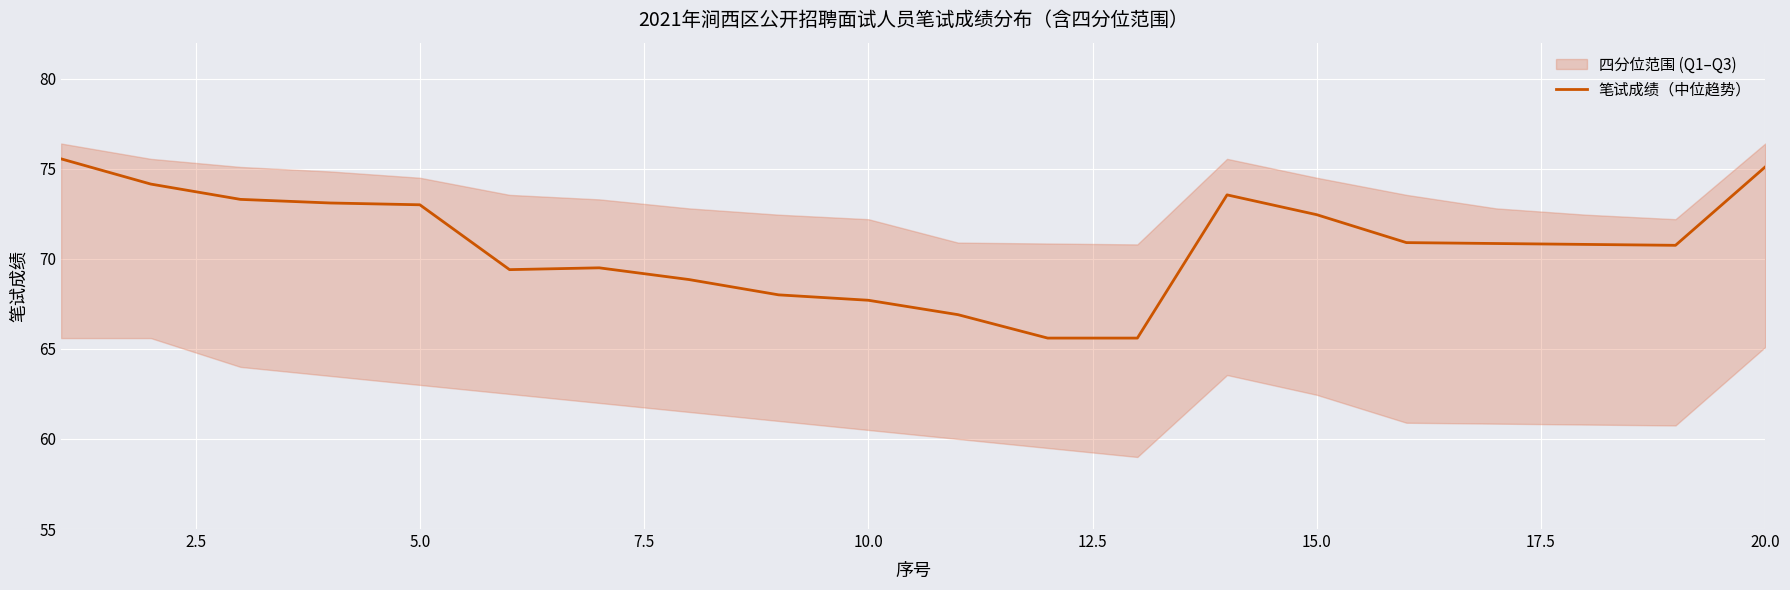

What is the minimum value for 笔试成绩（中位趋势）?

65.6